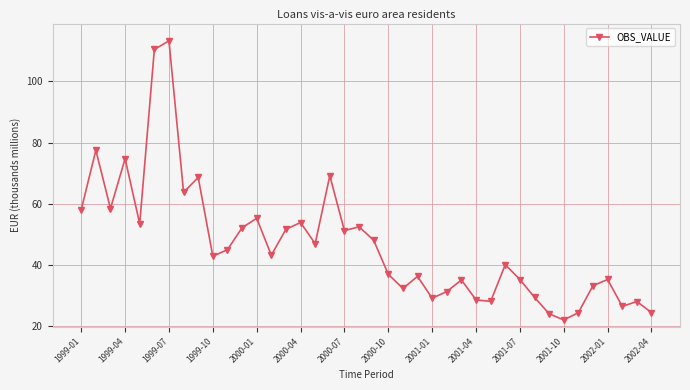

What is the difference between the second highest and minimum values?

88371